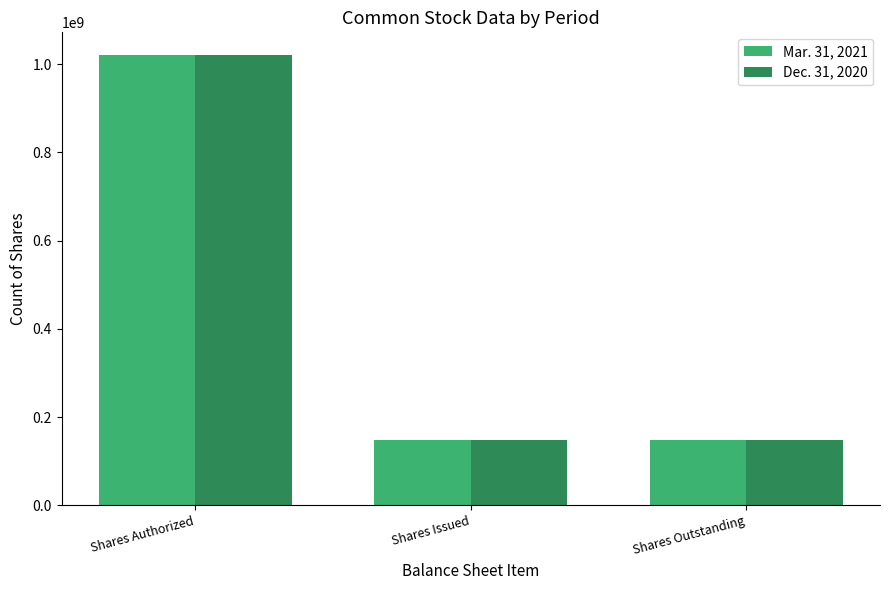

Reading right to left, list all the values displayed in this chart.

Mar. 31, 2021: Shares Outstanding=148974839	Shares Issued=148974839	Shares Authorized=1021175000
Dec. 31, 2020: Shares Outstanding=148861036	Shares Issued=148861036	Shares Authorized=1021175000